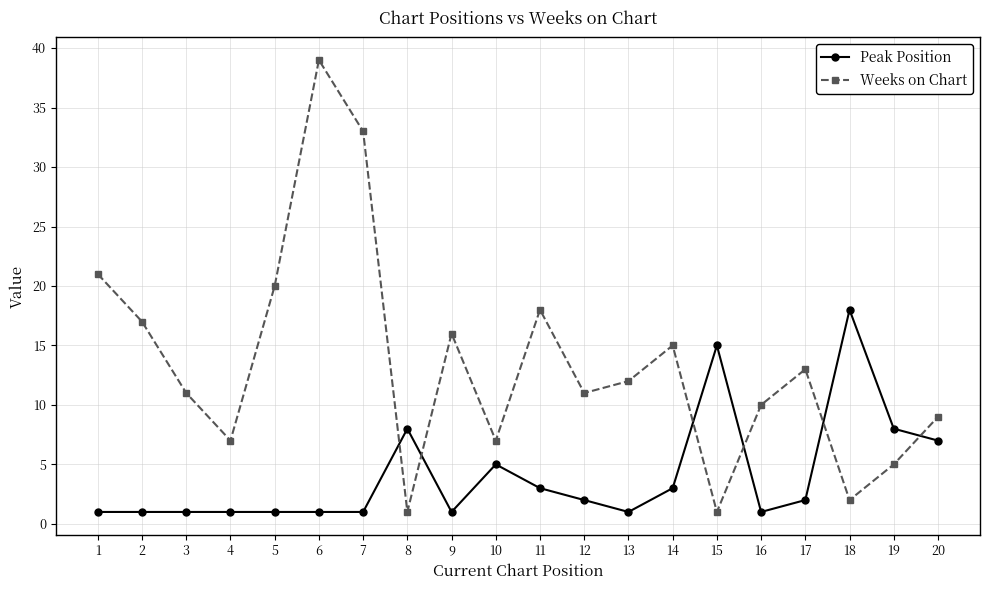

What is the difference between the second highest and second lowest values in the Peak Position series?

14